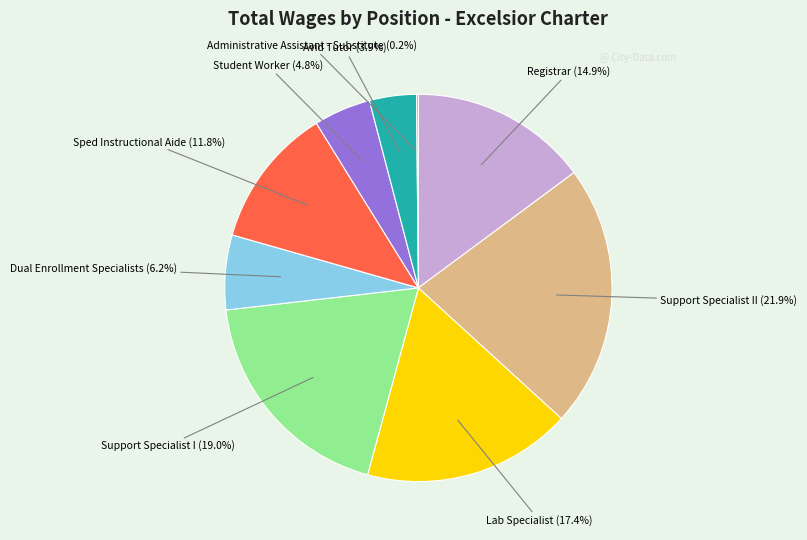

Is there any slice that represents more than half of the pie?

No